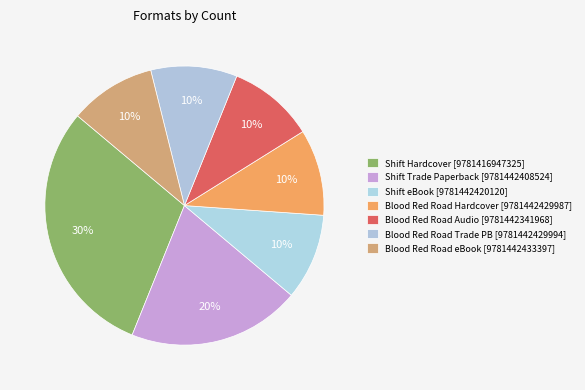

How many segments does this pie chart have?

7